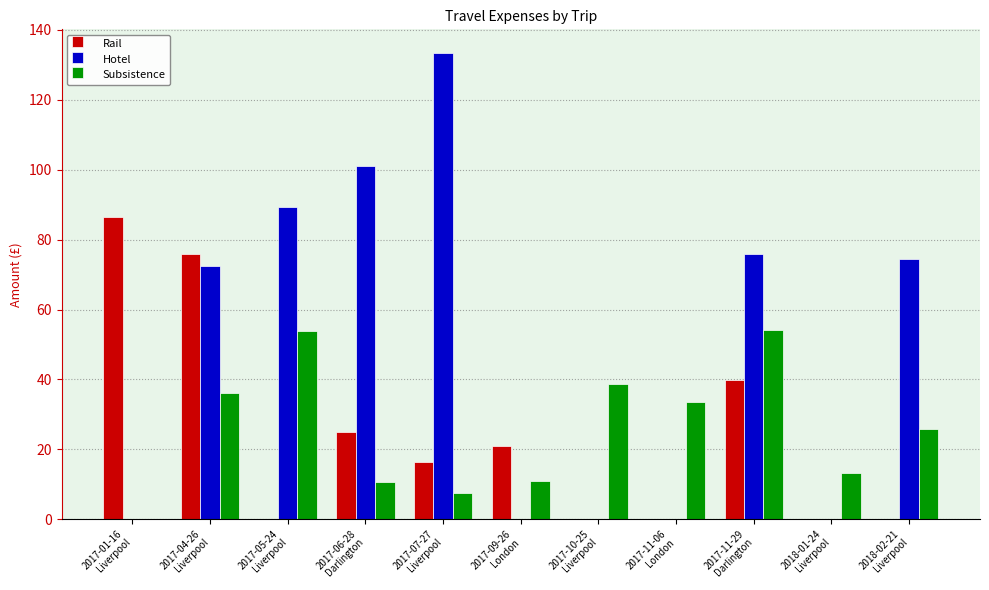

What is the maximum value for Rail?

86.4